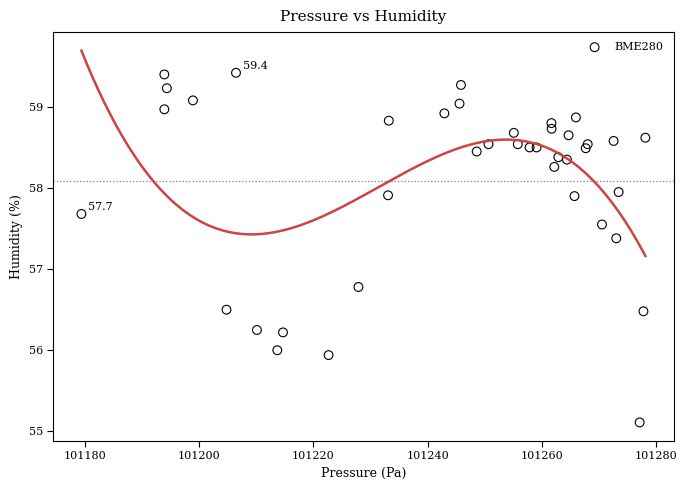

What Y value in the scatter plot is closest to 57?

56.8